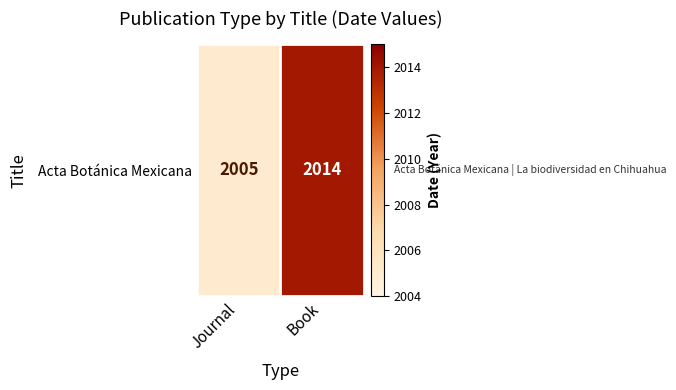

Rank the categories by value from lowest to highest.

Journal, Book